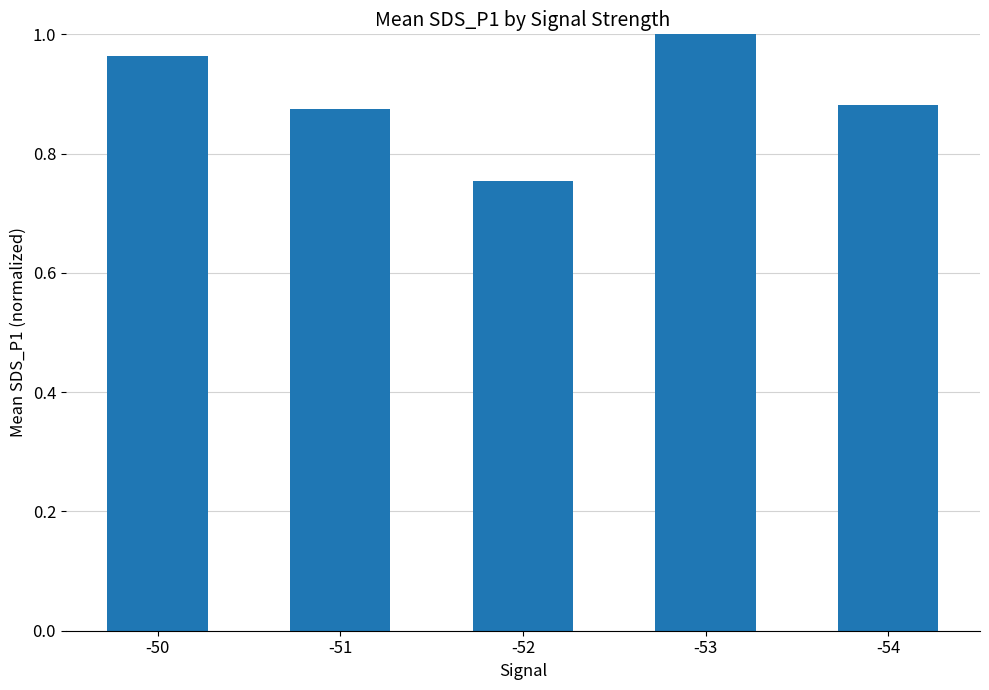

What is the sum of all values?

4.5